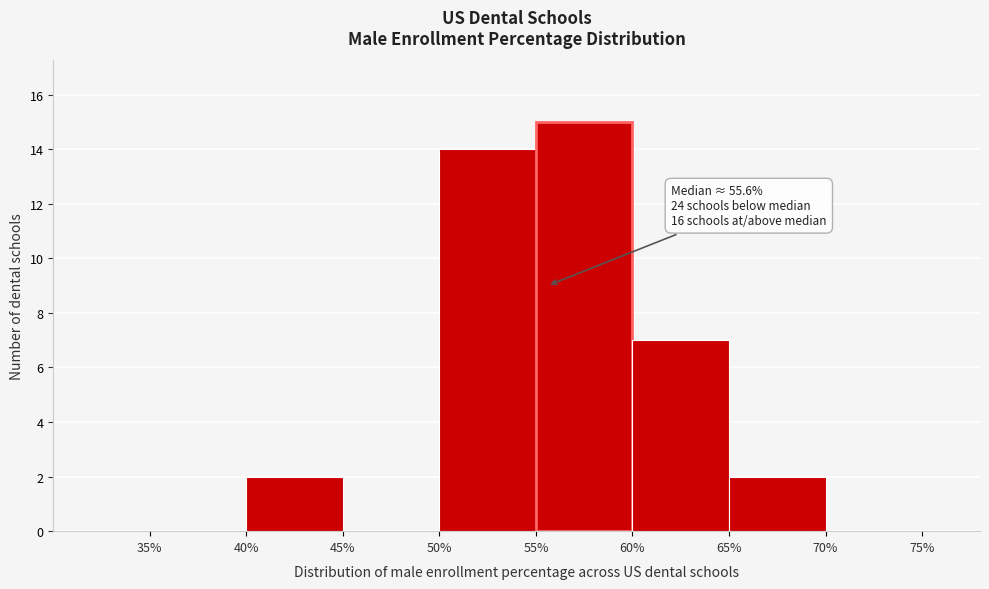

Over which range of the x-axis is the bar tallest?

55% to 60%